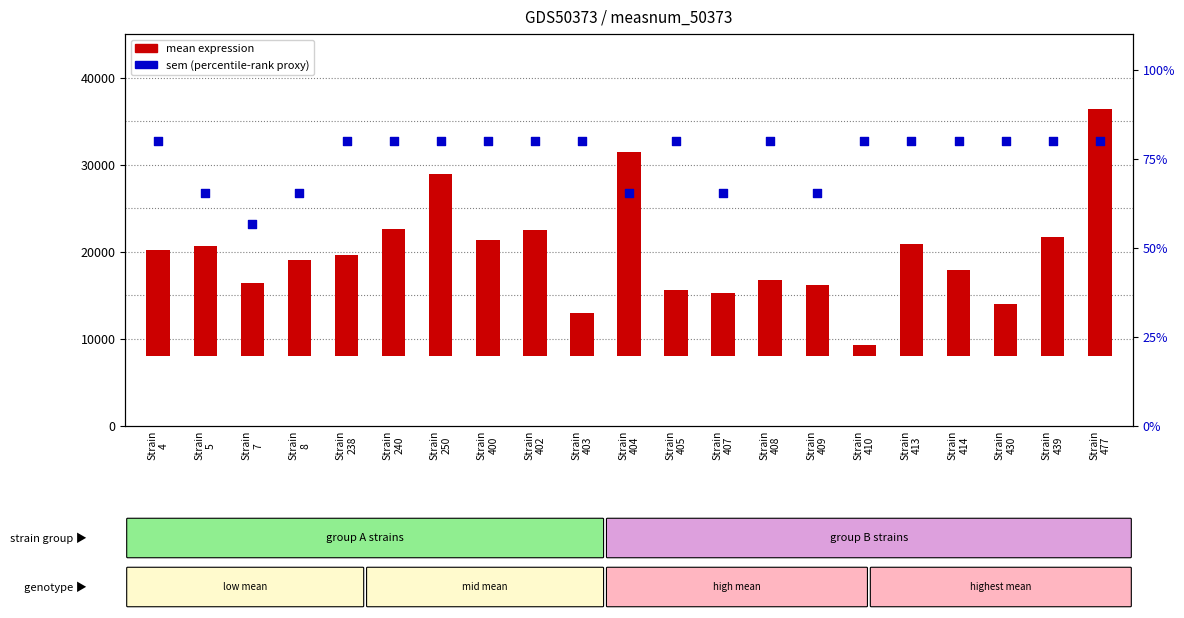

Which series has the largest Y range (max minus min)?

mean